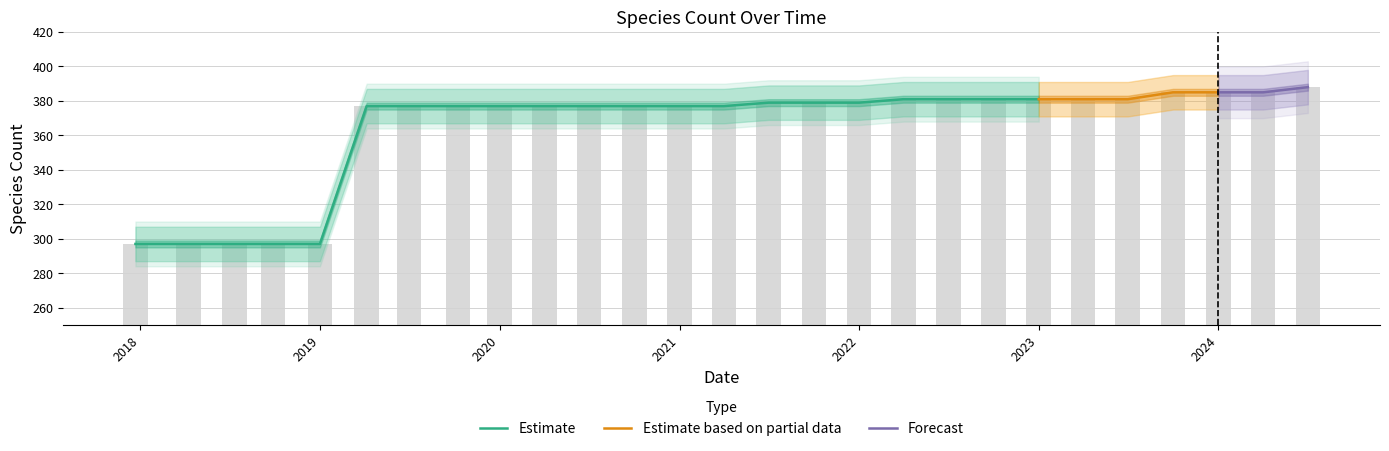

Does the chart contain stacked bars?

No